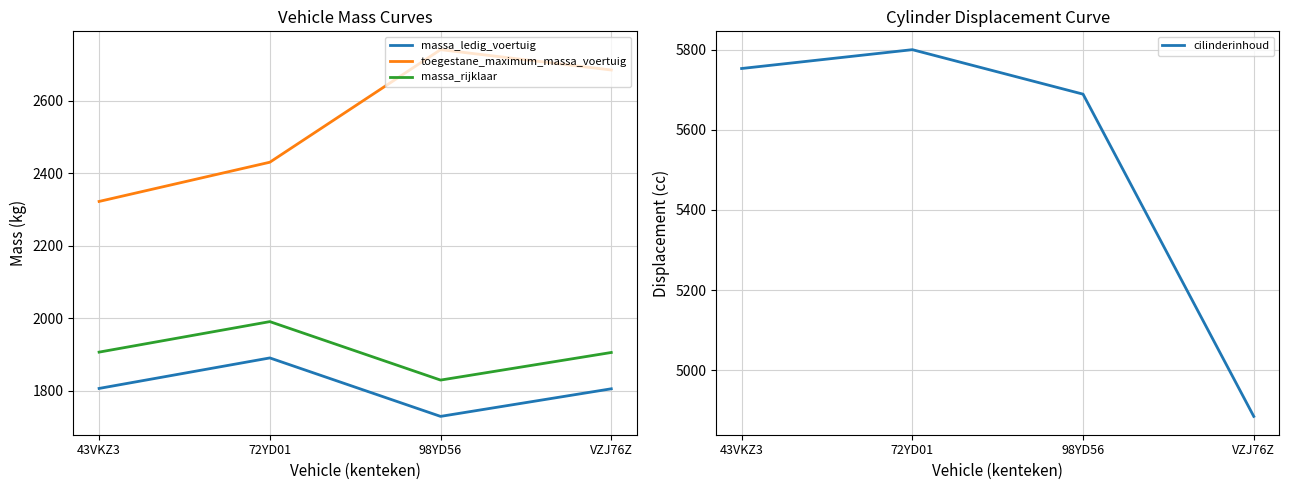

Reading left to right, list all the values displayed in this chart.

massa_ledig_voertuig: 43VKZ3=1807	72YD01=1891	98YD56=1730	VZJ76Z=1806
toegestane_maximum_massa_voertuig: 43VKZ3=2322	72YD01=2430	98YD56=2740	VZJ76Z=2684
massa_rijklaar: 43VKZ3=1907	72YD01=1991	98YD56=1830	VZJ76Z=1906
cilinderinhoud: 43VKZ3=5753	72YD01=5800	98YD56=5689	VZJ76Z=4885